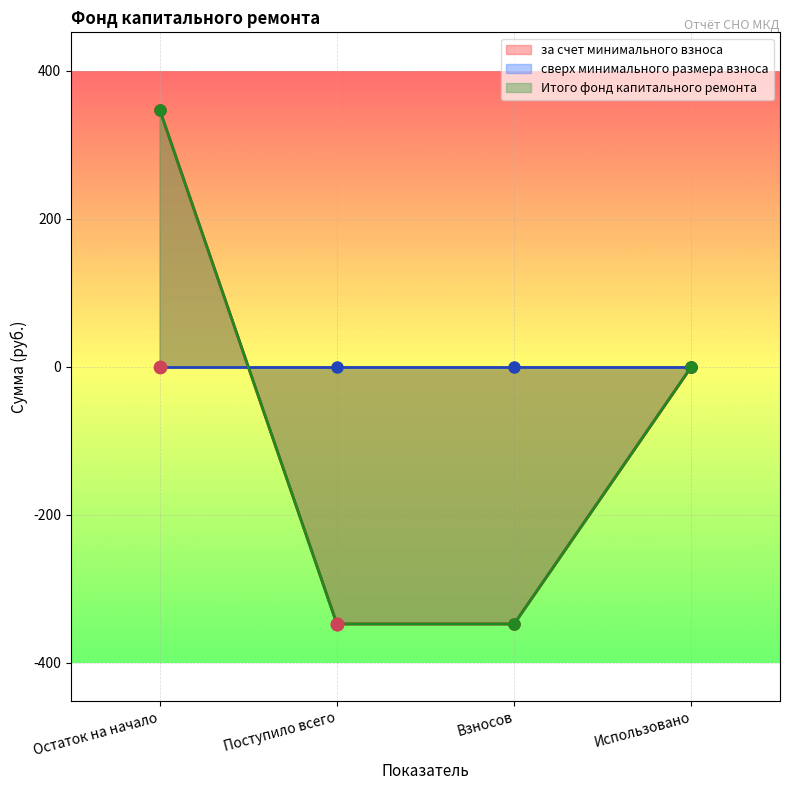

At how many categories does at least one series exceed 17?

1